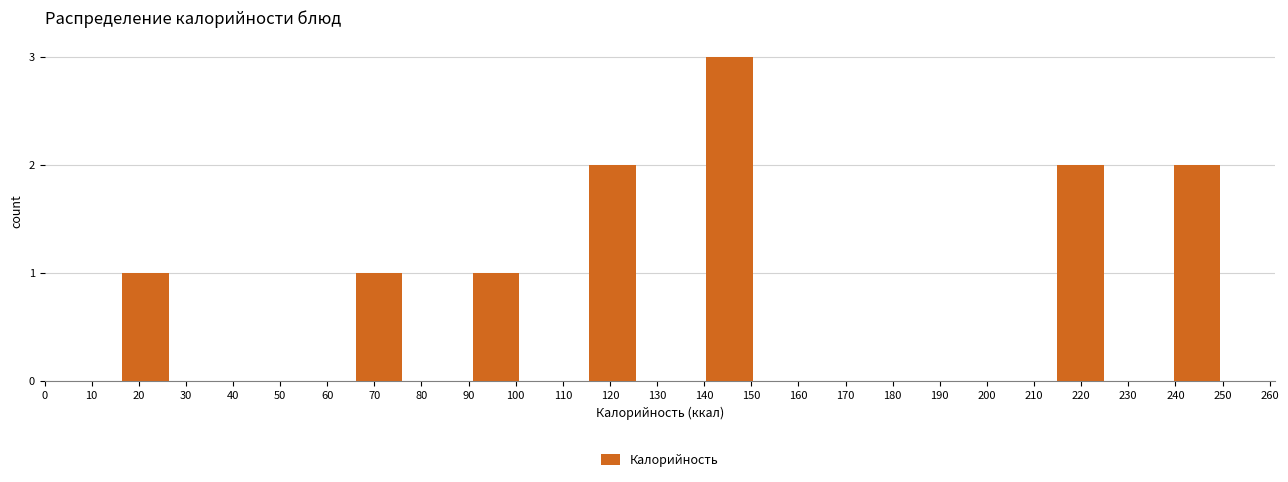

Reading left to right, extract all data points from this chart.

20=1	50=0	70=1	100=1	120=2	150=3	170=0	190=0	220=2	240=2